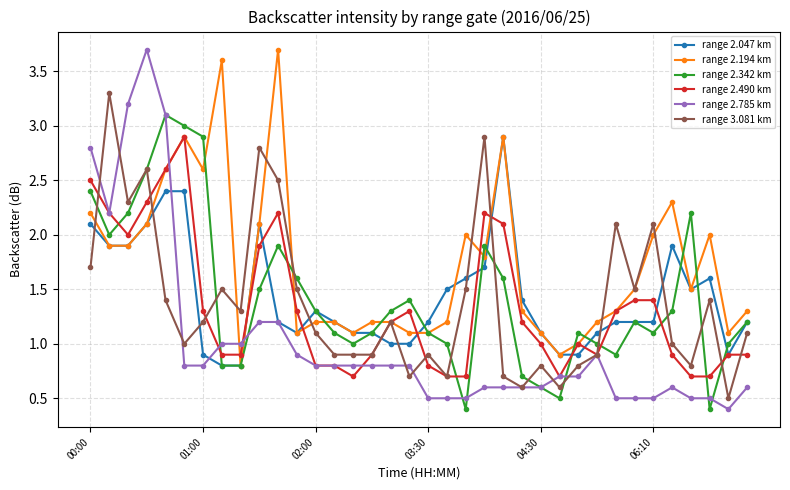

How many data points does each series have?

36